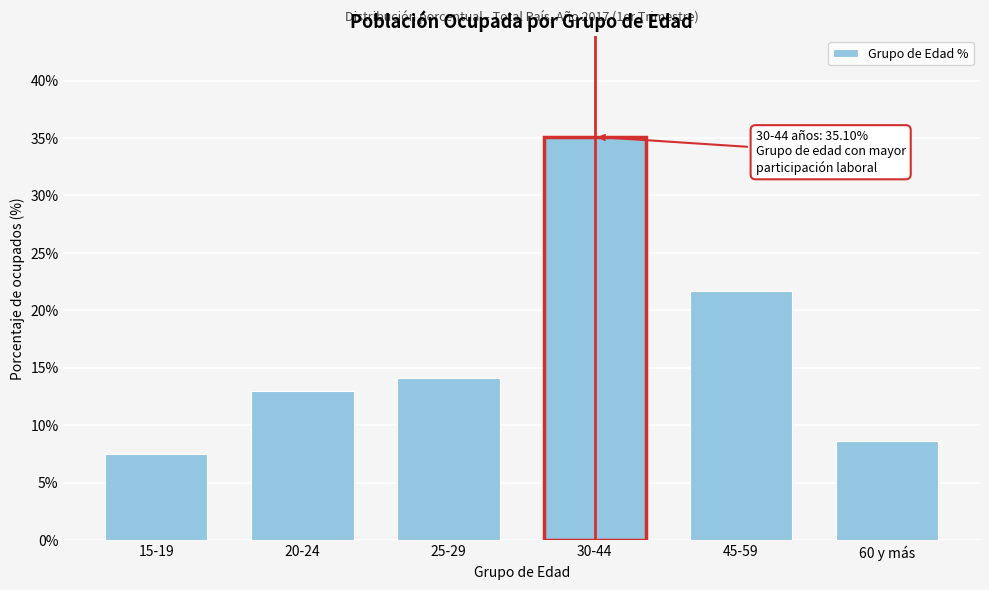

Reading left to right, transcribe all the data shown in this chart.

15-19=7.5	20-24=13.0	25-29=14.1	30-44=35.1	45-59=21.7	60 y más=8.7